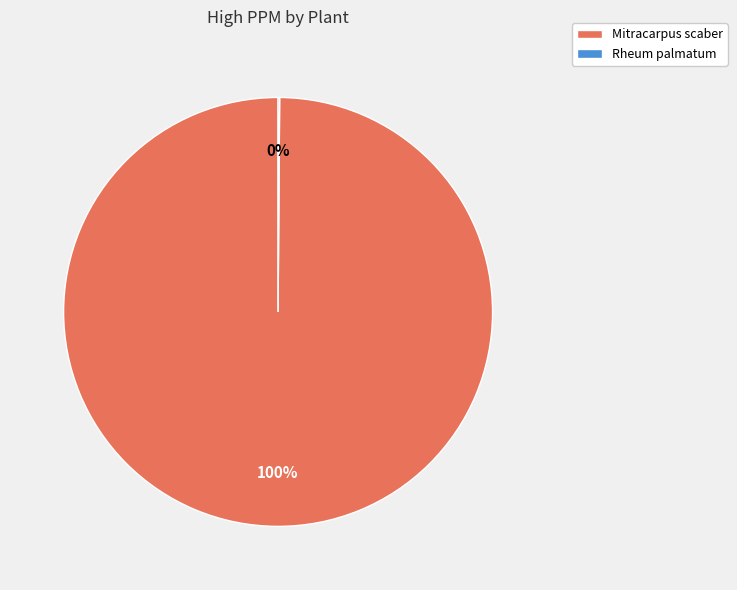

Which category accounts for the majority?

Mitracarpus scaber